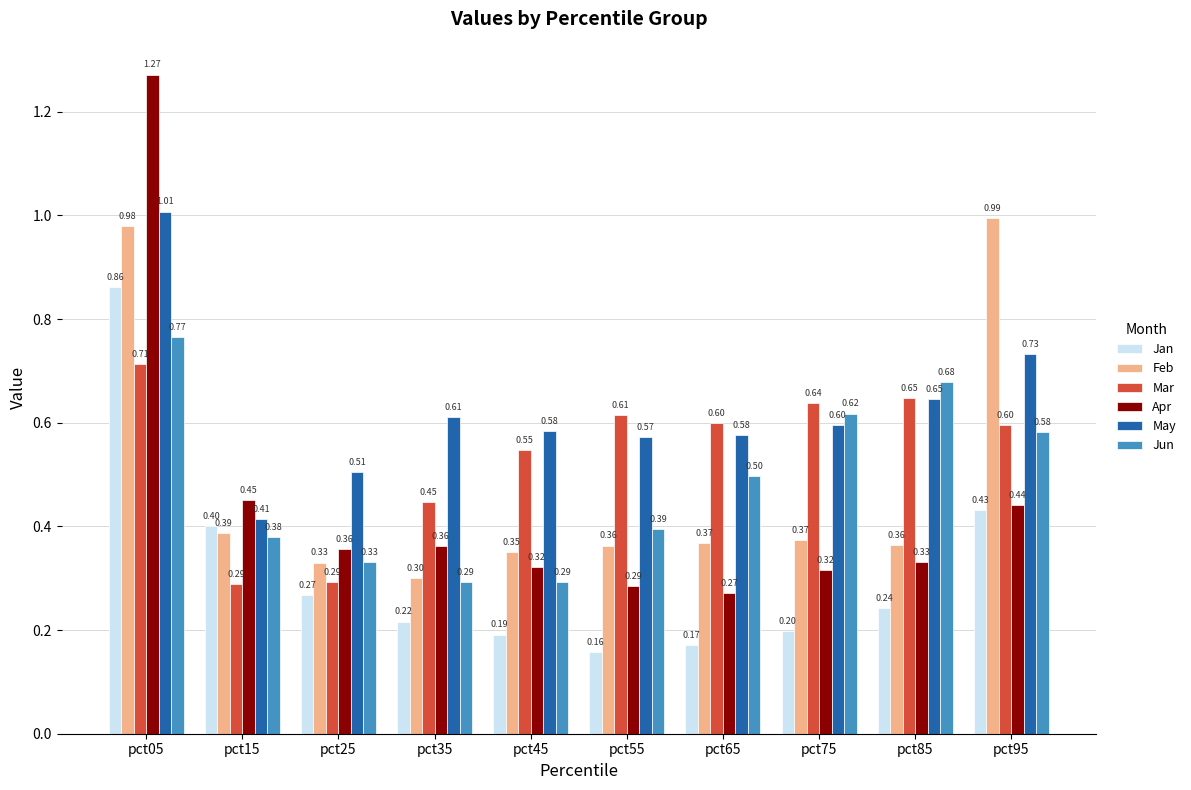

What is the difference between the second highest and second lowest values in the Jan series?

0.3